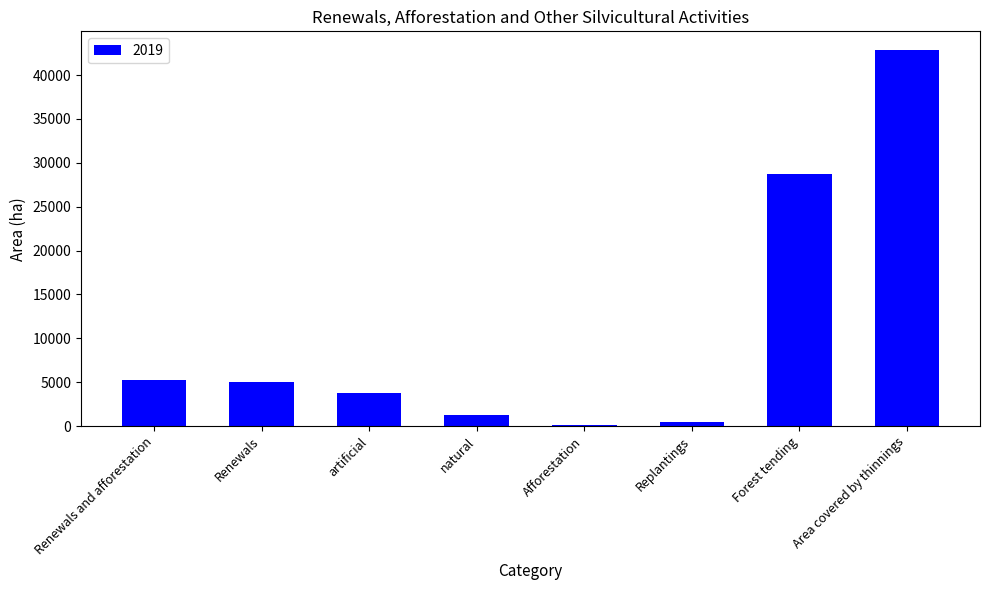

True or false: the data shows 38776.8 at Forest tending.

False